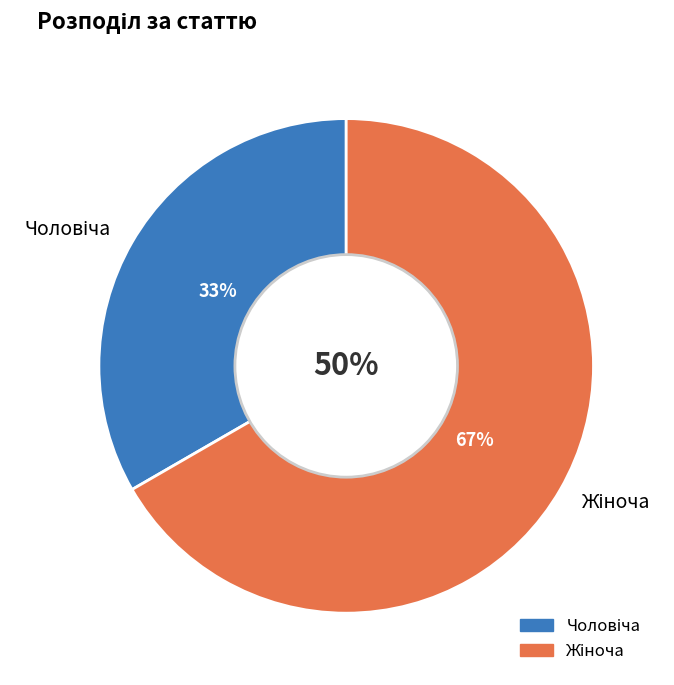

What percentage is the Чоловіча slice, to the nearest percent?

33%